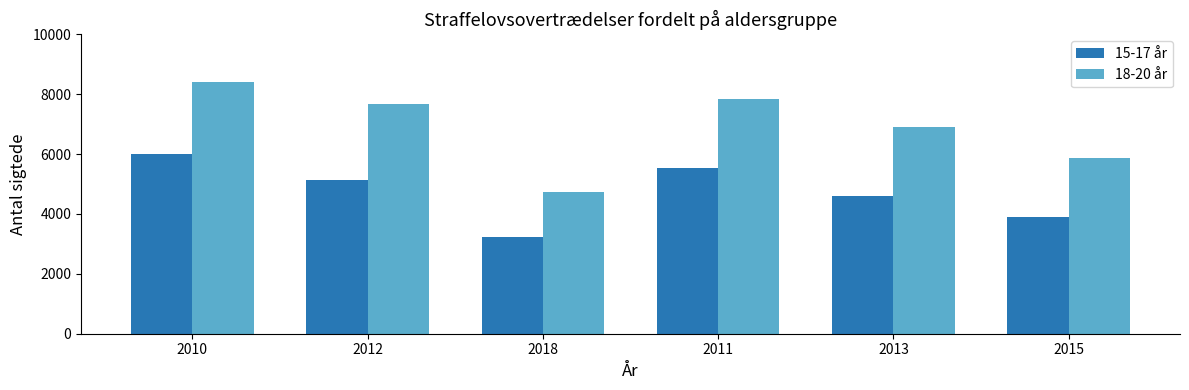

List the series in order of their overall mean, highest first.

18-20 år, 15-17 år